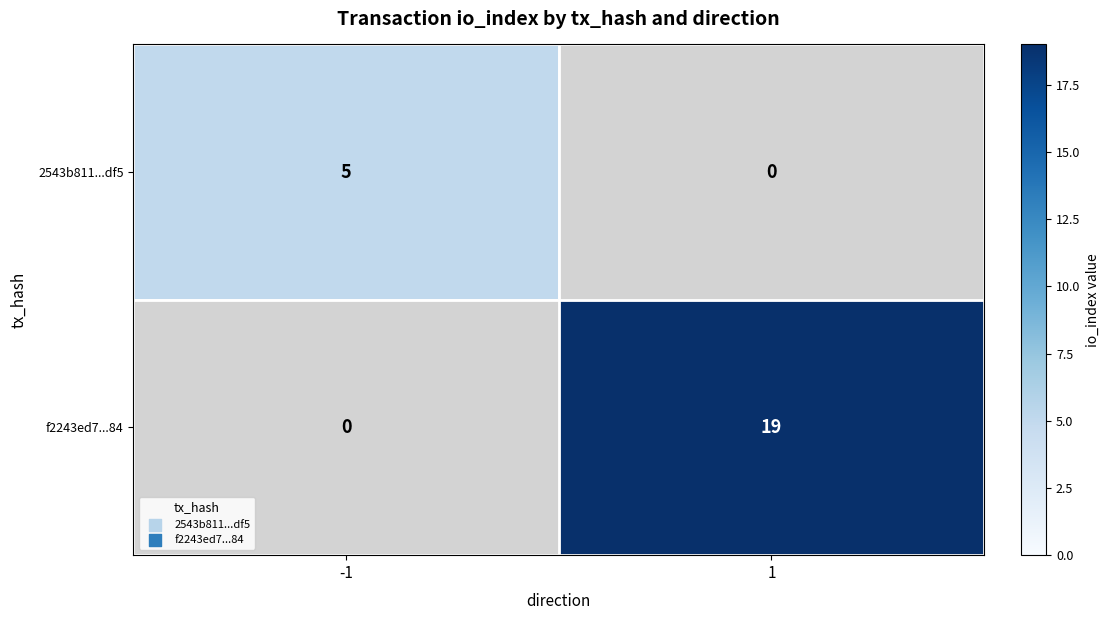

Which series has the largest total across all categories?

f2243ed7...84